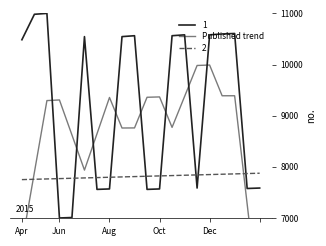

Between 5 and 17, which is larger?

17